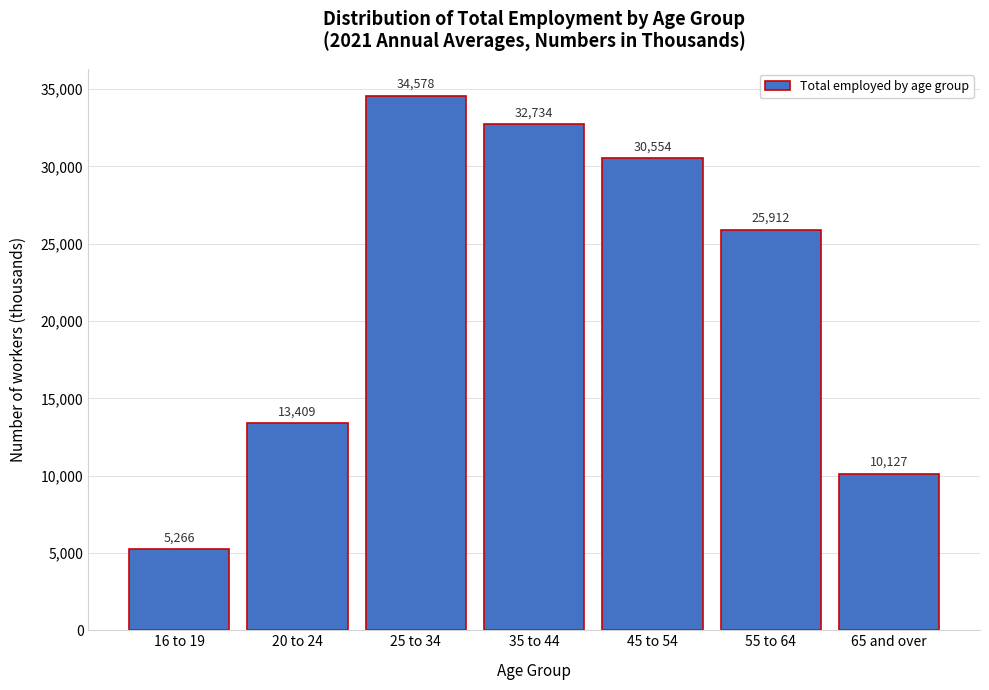

Reading left to right, what are all the values shown in this chart?

5266	13409	34578	32734	30554	25912	10127